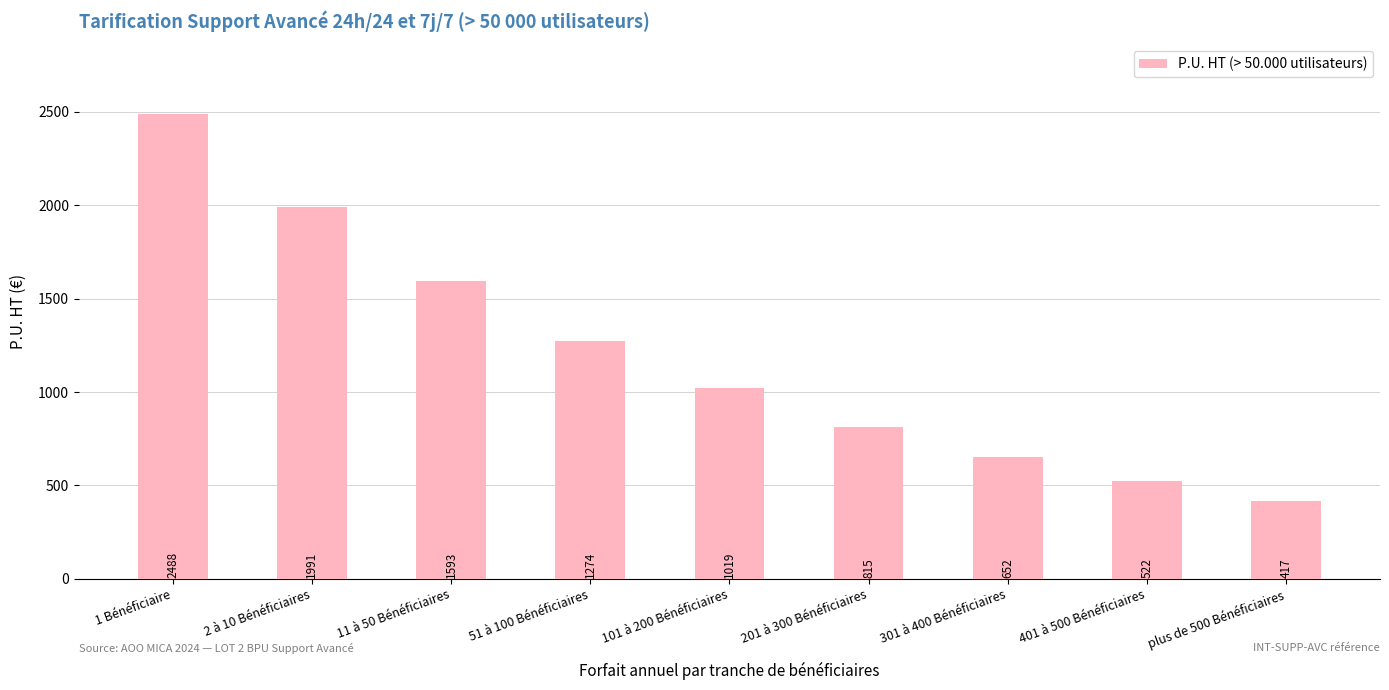

What is the change in value from 2 à 10 Bénéficiaires to 51 à 100 Bénéficiaires?

-716.6